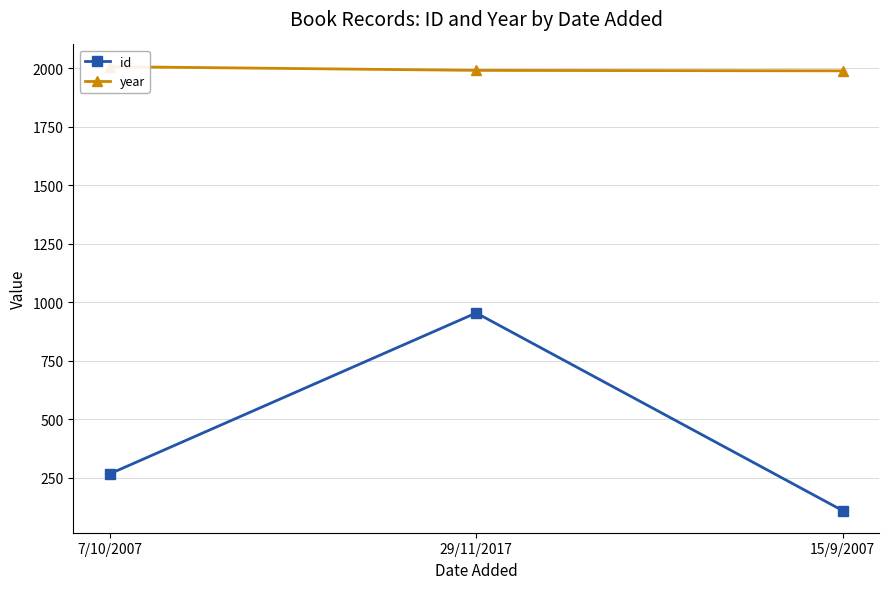

What is the difference between the year values at 15/9/2007 and 29/11/2017?

2